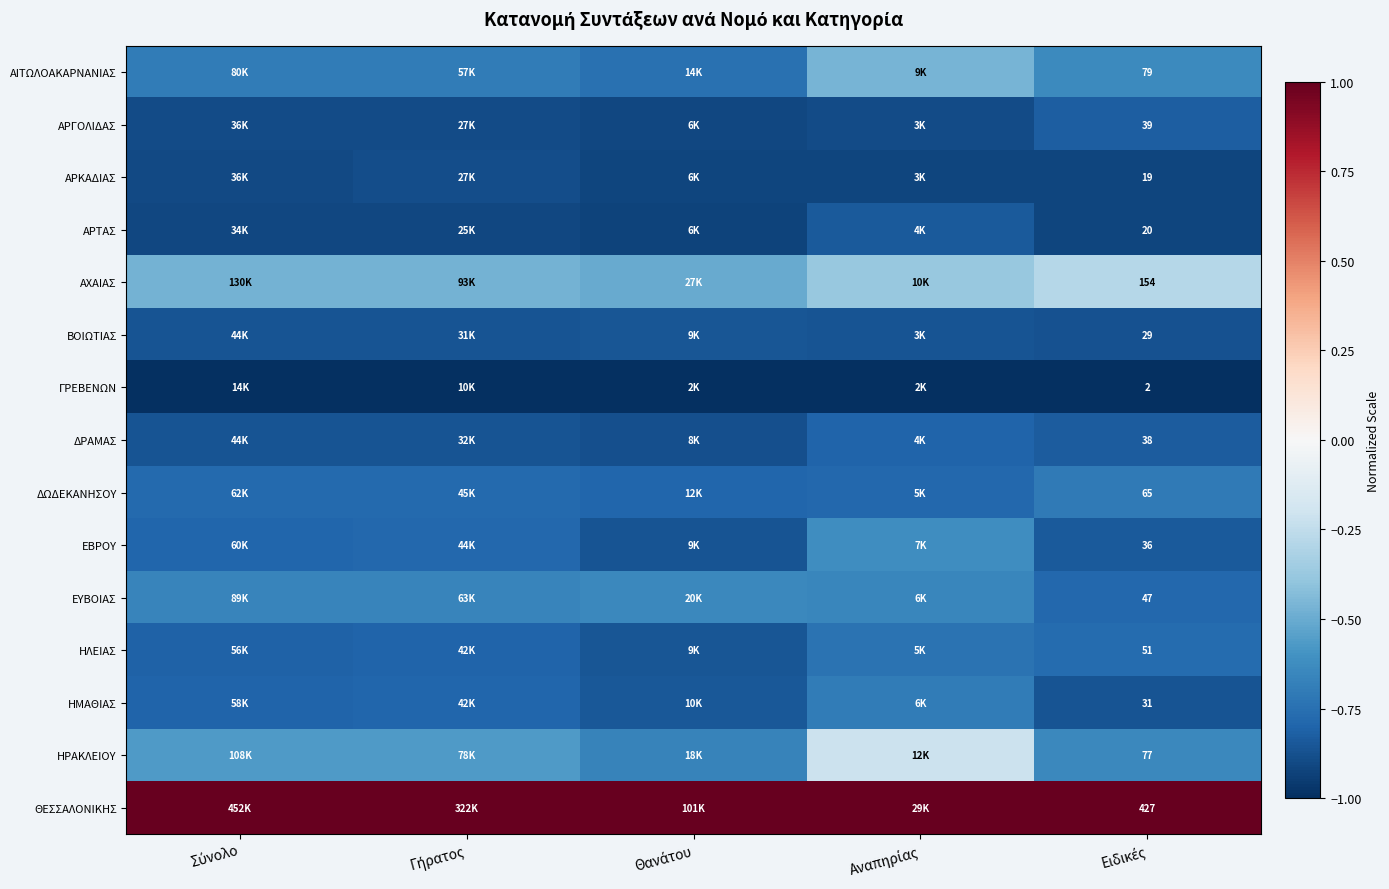

Where is ΔΩΔΕΚΑΝΗΣΟΥ nearest to the value 0?

Ειδικές